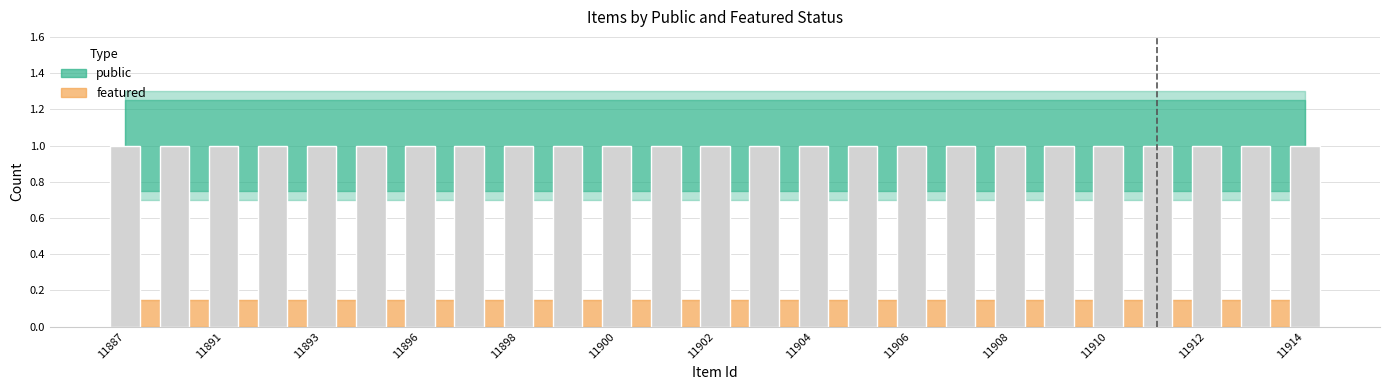

Is the value of featured at 11906 greater than the value of public at 11896?

No